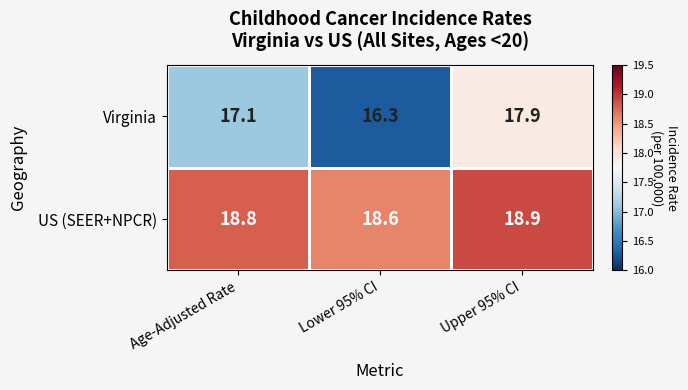

What is the greatest value displayed?

18.9